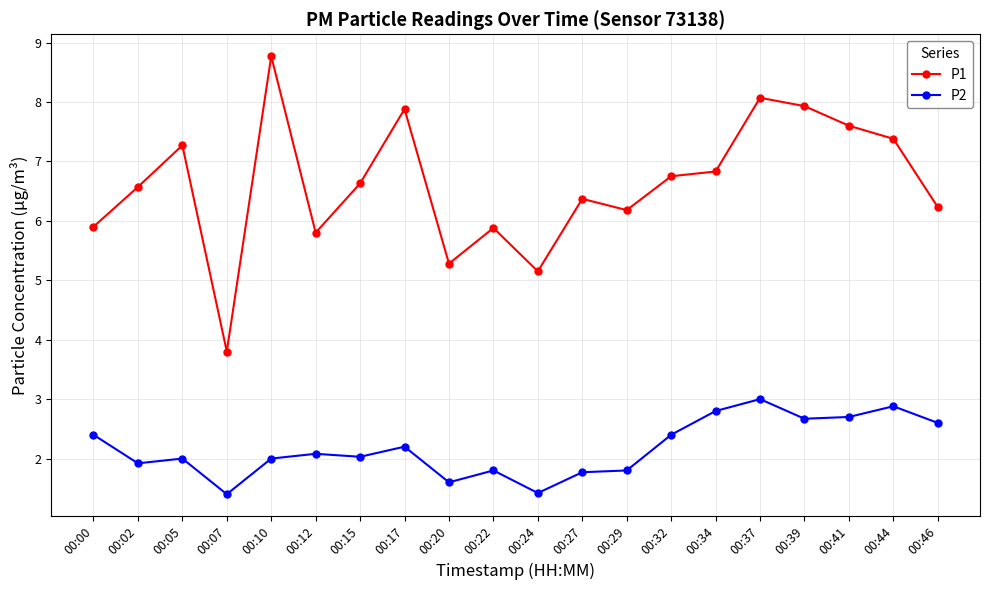

Is this an area chart (filled region under the line)?

No